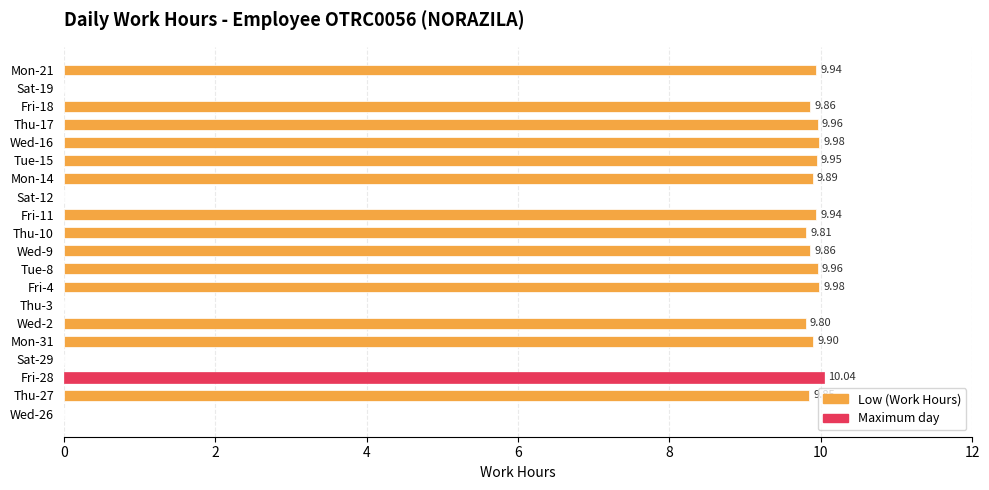

How many data points does each series have?

20